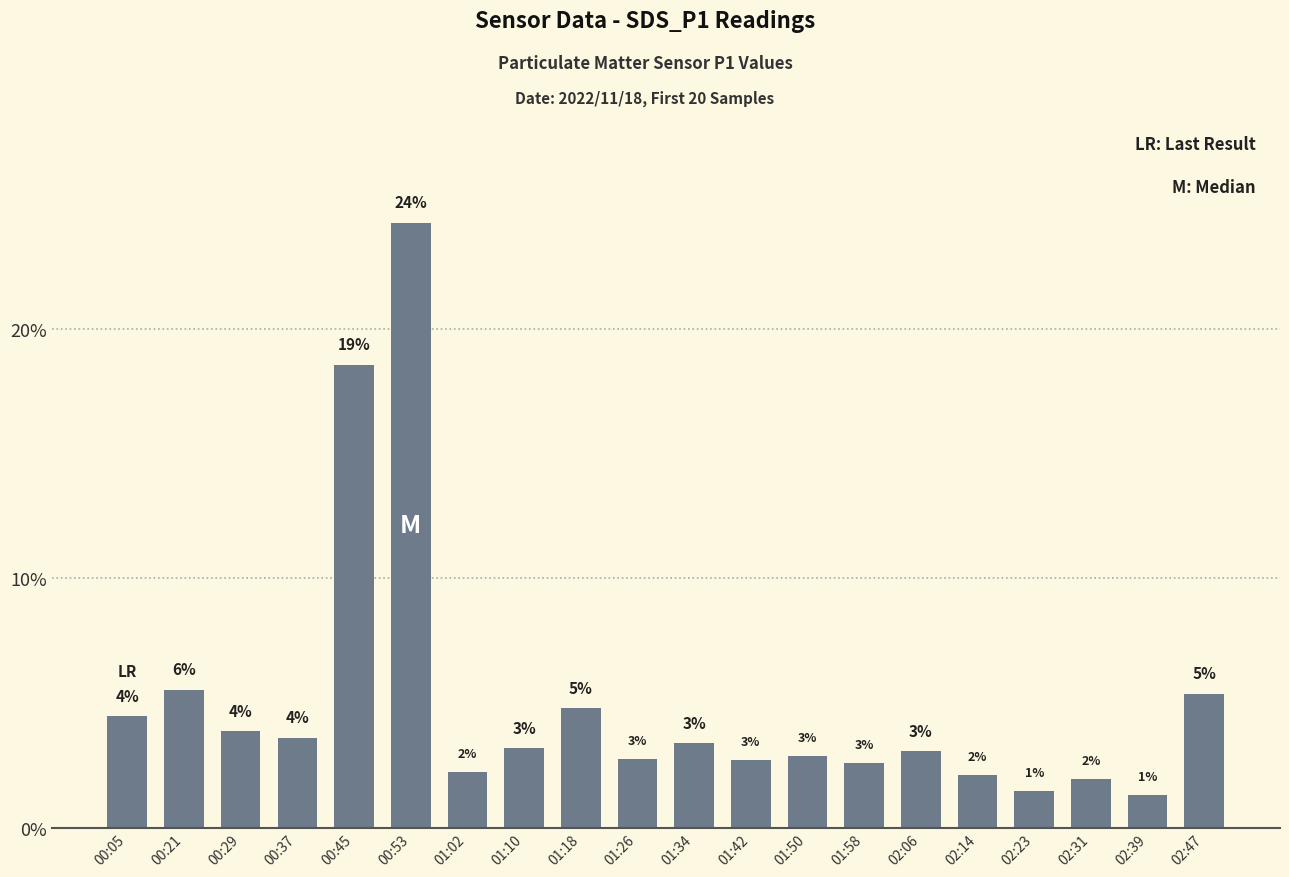

Does the chart contain stacked bars?

No